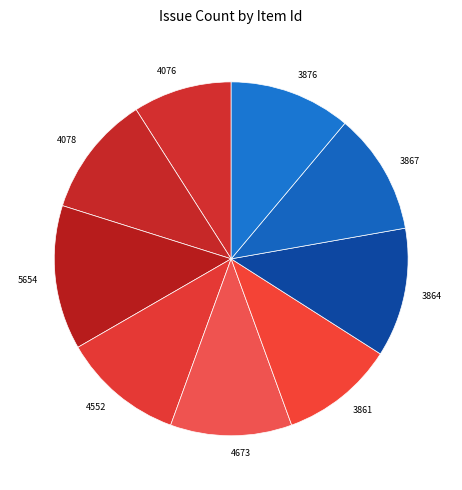

Do 4078 and 4552 together represent more than half of the pie?

No